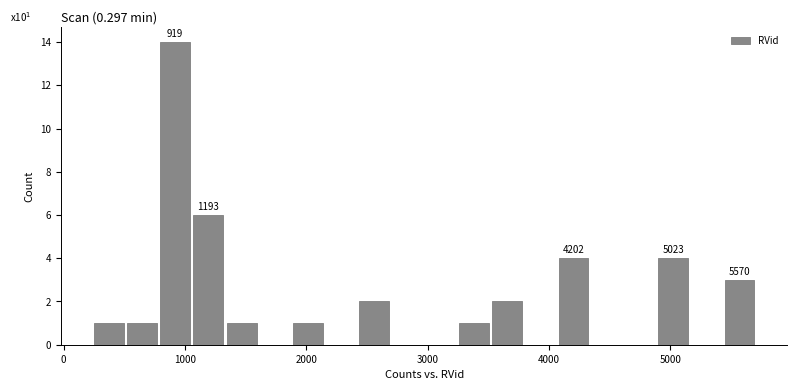

Around what value on the x-axis is the tallest bar? Give the approximate position of its centre, as read against the axis.

900